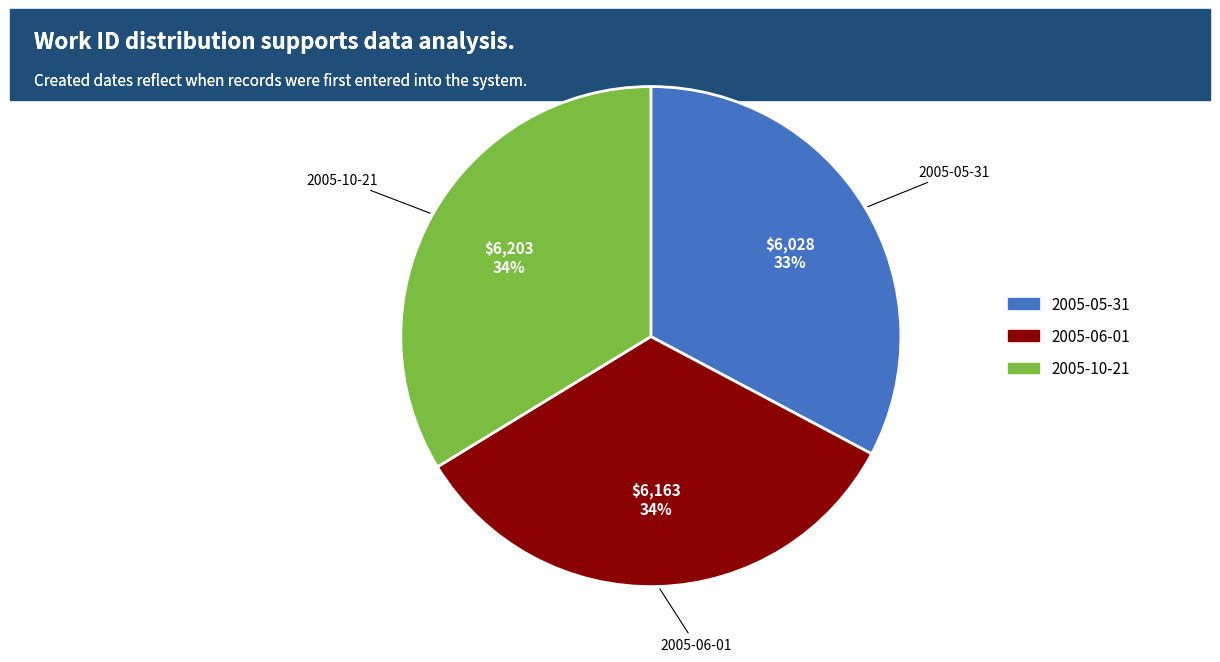

To the nearest percent, what portion does 2005-10-21 represent?

34%